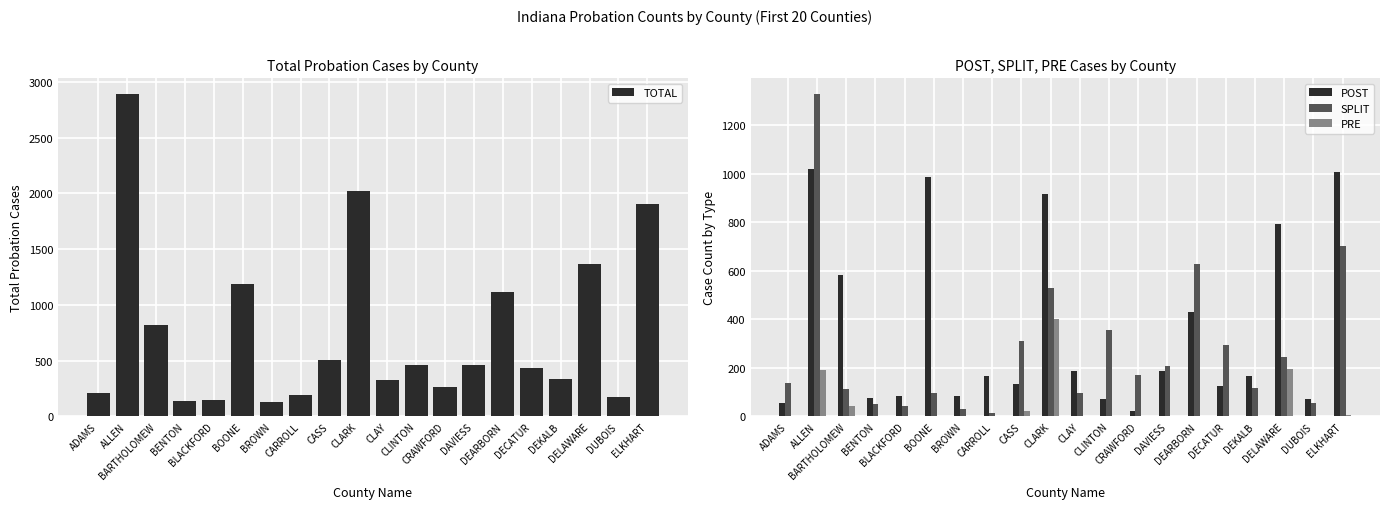

Is the value of PRE at BOONE greater than the value of SPLIT at BARTHOLOMEW?

No